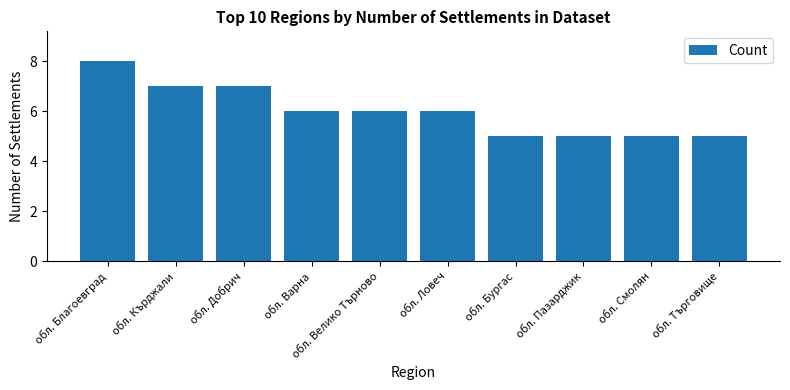

True or false: the data shows 5 at обл. Търговище.

True